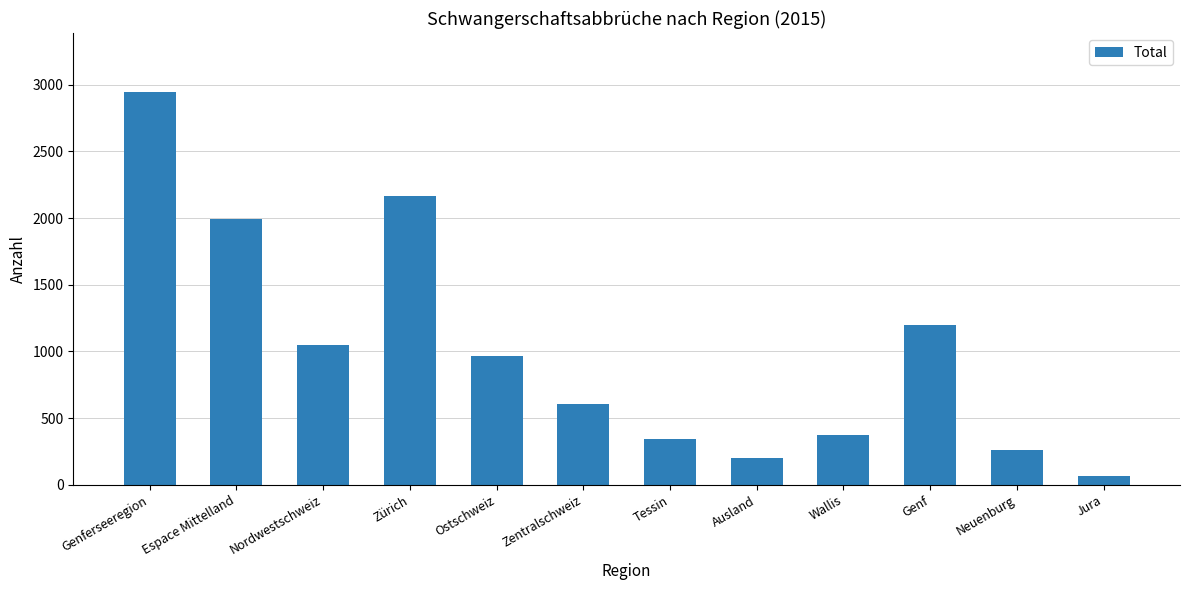

Reading left to right, transcribe all the data shown in this chart.

2946	1995	1045	2164	963	607	342	201	374	1196	261	67